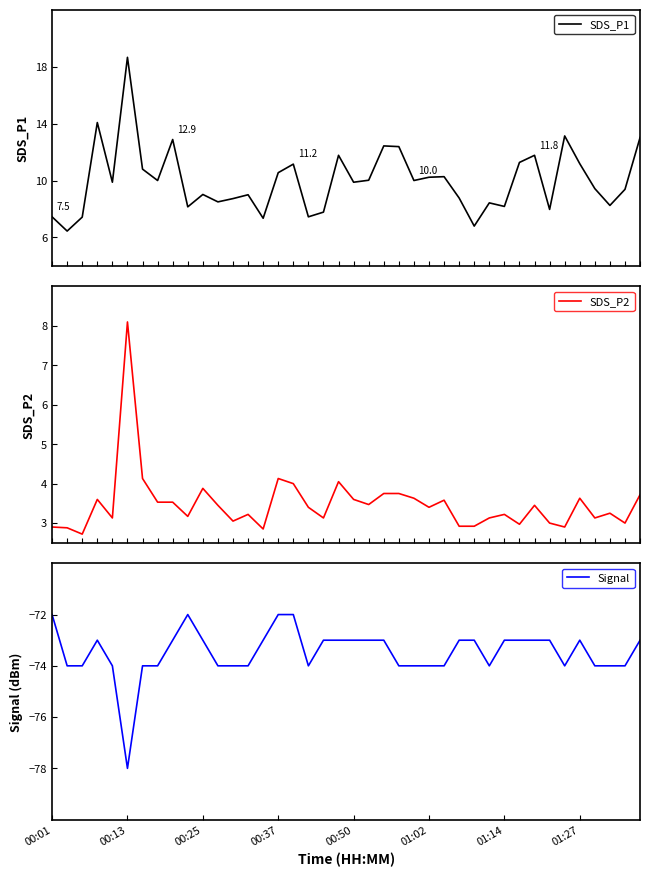

The value of Signal at 00:13 is -78. True or false?

True